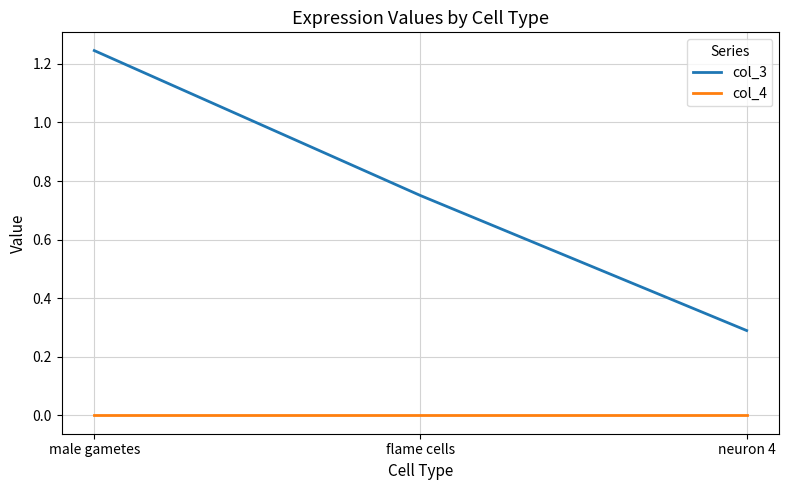

Which label corresponds to the largest value in the chart?

male gametes